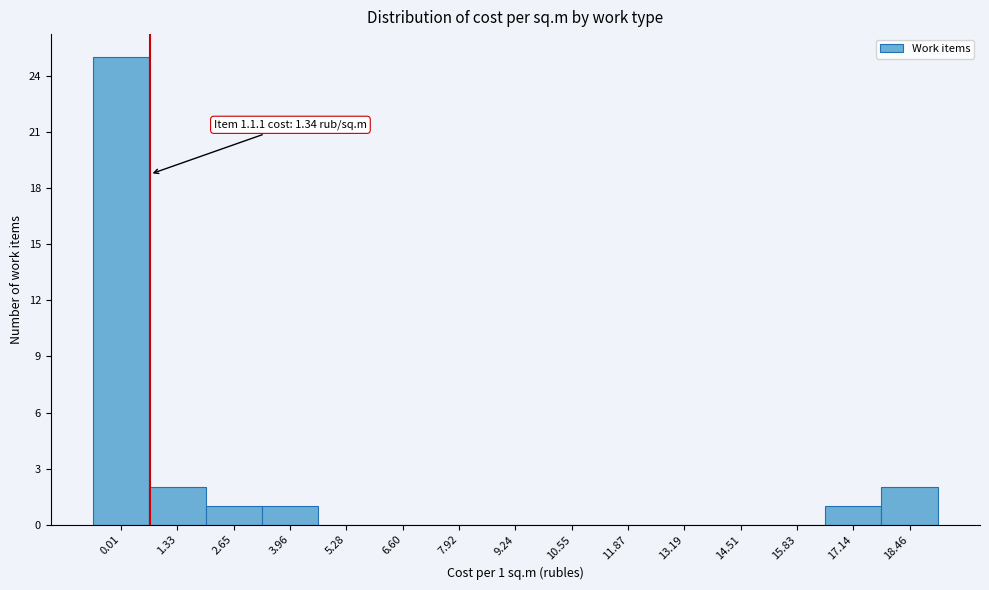

Reading left to right, extract all data points from this chart.

0.01=25	1.33=2	2.65=1	3.96=1	5.28=0	6.60=0	7.92=0	9.24=0	10.55=0	11.87=0	13.19=0	14.51=0	15.83=0	17.14=1	18.46=2